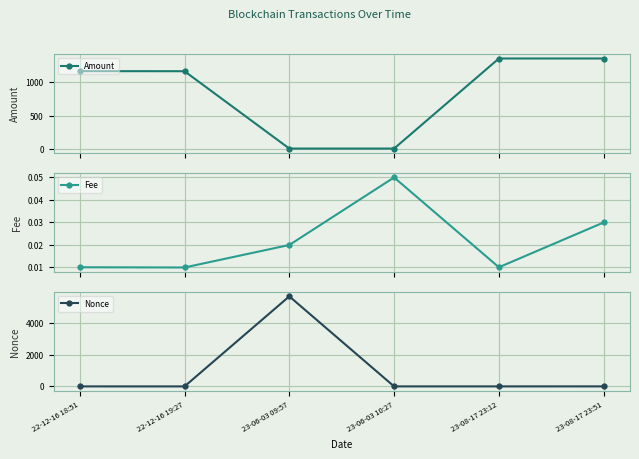

Reading right to left, transcribe all the data shown in this chart.

Amount: 23-08-17 23:51=1345.7	23-08-17 23:12=1345.7	23-06-03 10:27=13.4	23-06-03 09:57=13.4	22-12-16 19:27=1157.7	22-12-16 18:51=1158.7
Fee: 23-08-17 23:51=0.0	23-08-17 23:12=0.0	23-06-03 10:27=0.1	23-06-03 09:57=0.0	22-12-16 19:27=0.0	22-12-16 18:51=0.0
Nonce: 23-08-17 23:51=2.0	23-08-17 23:12=1.0	23-06-03 10:27=1.0	23-06-03 09:57=5673.0	22-12-16 19:27=0.0	22-12-16 18:51=1.0